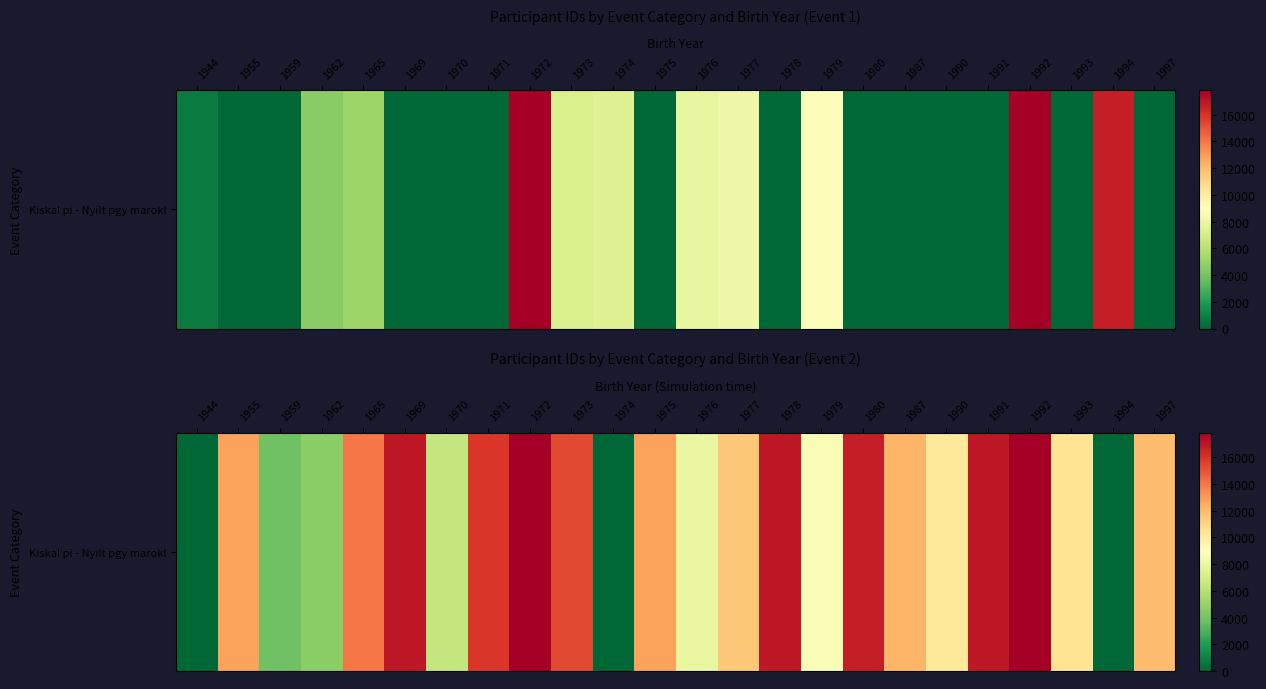

What is the change in value from 1959 to 1990?

+6377